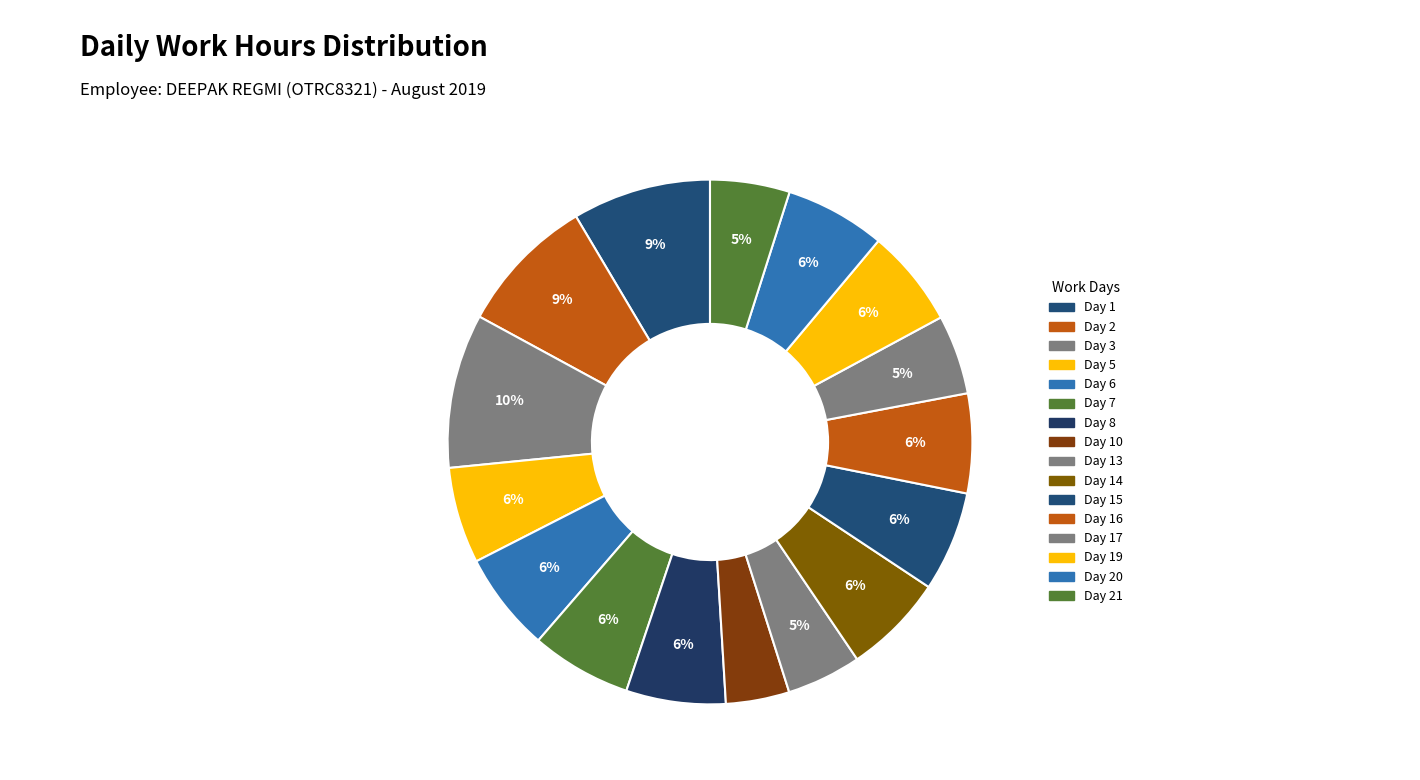

How many slices are in this pie chart?

16